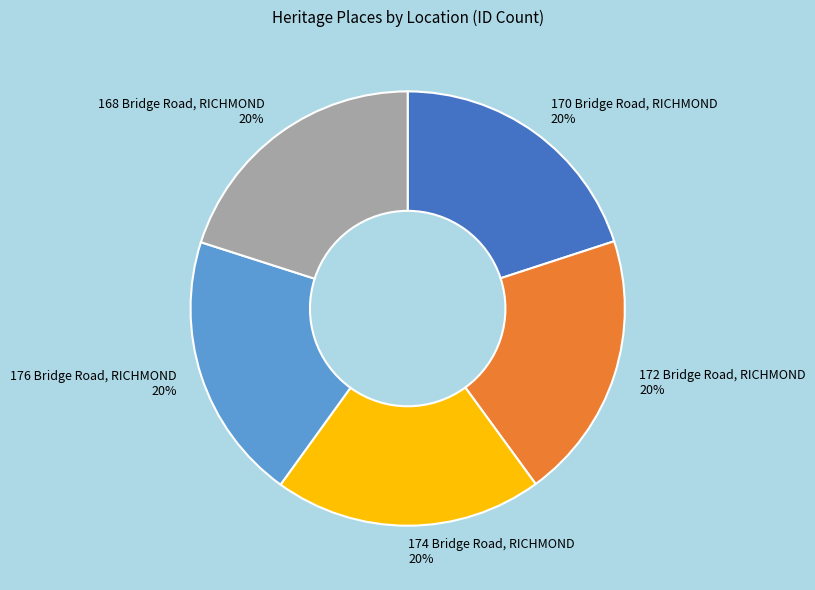

Is there any slice that represents more than half of the pie?

No